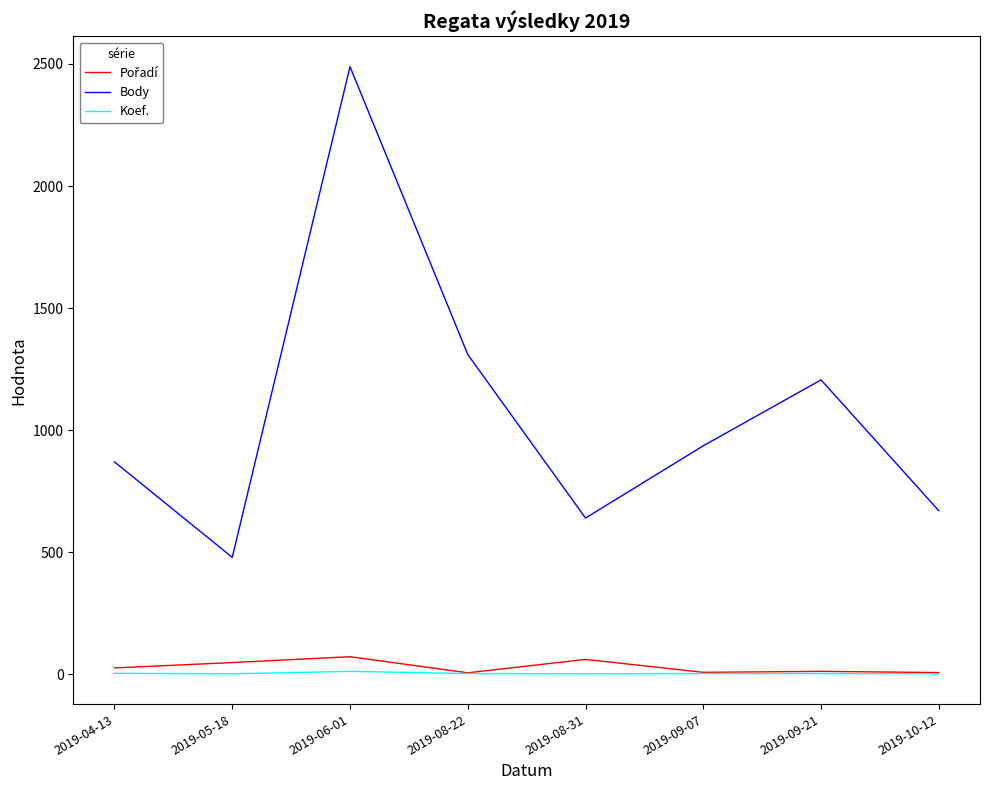

At which category is the sum across all series the highest?

2019-06-01